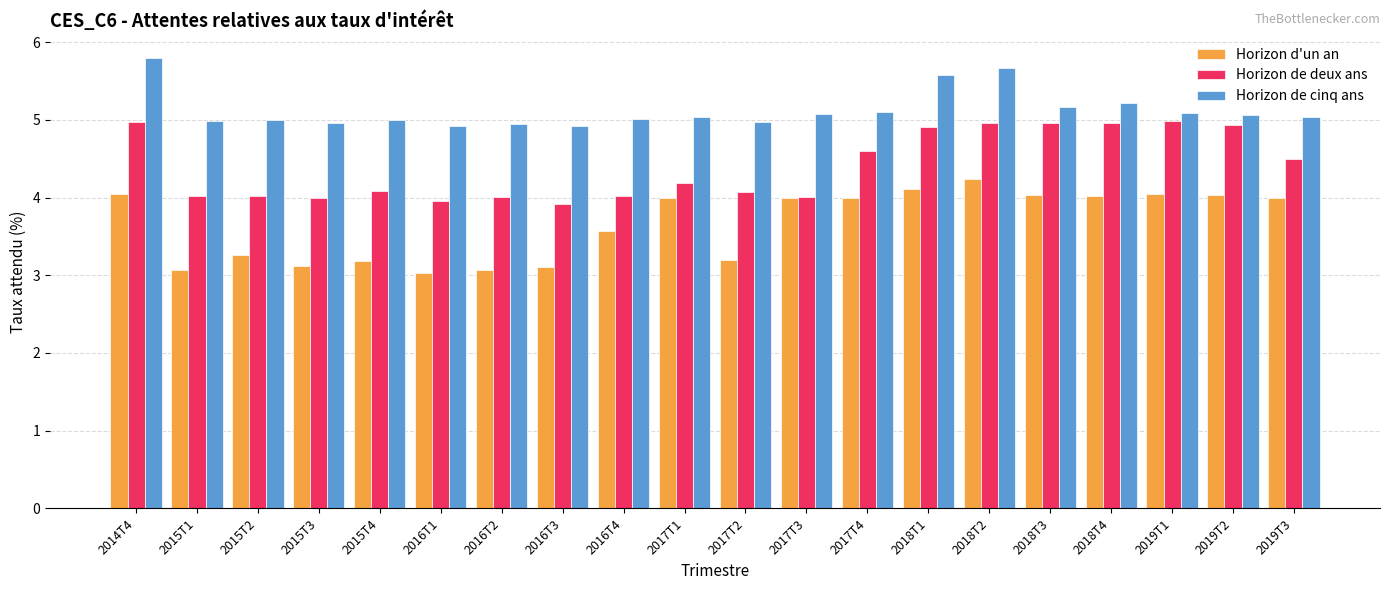

What is the maximum value shown in the chart?

5.8